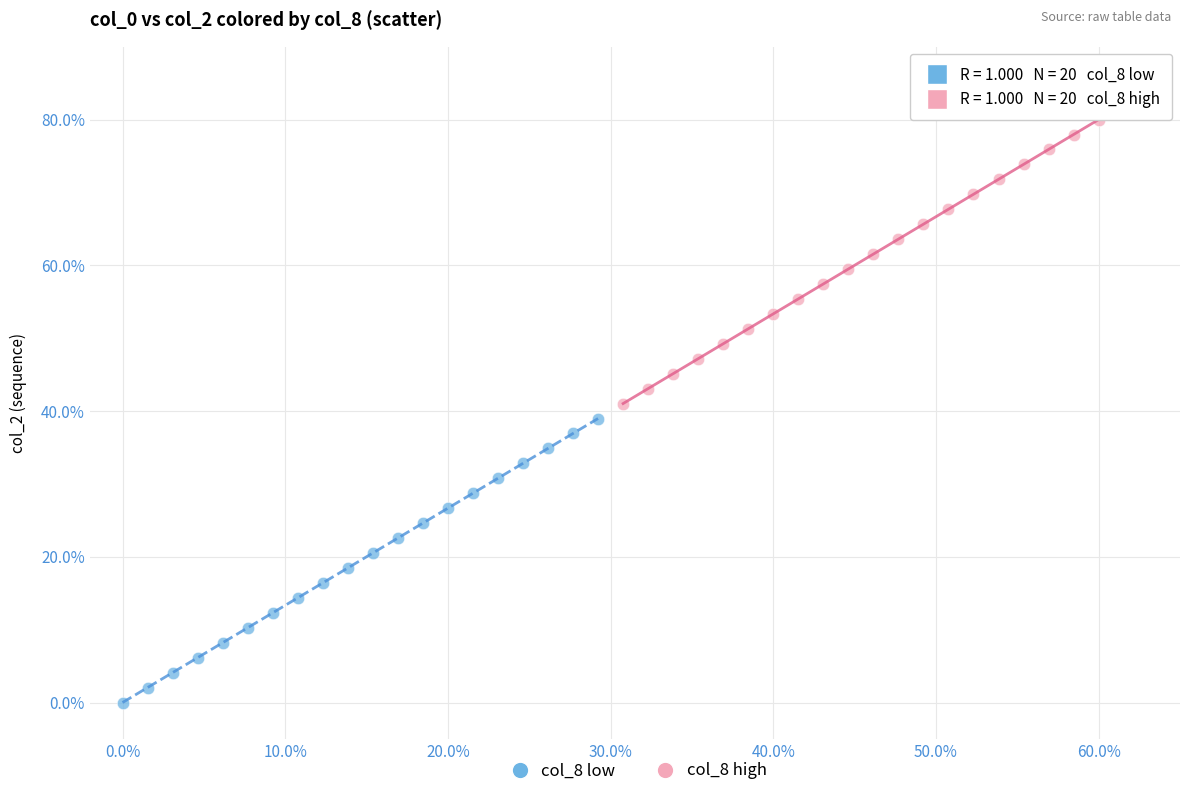

Which series contains the lowest Y value?

col_8 low